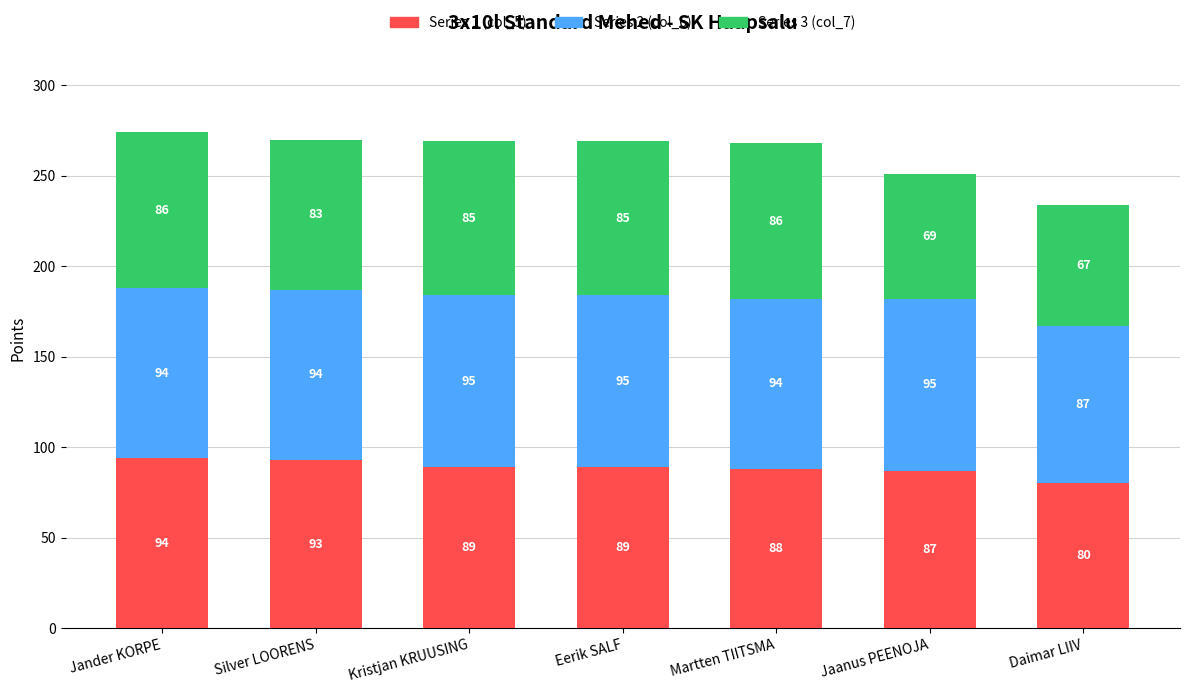

True or false: Series 1 (col_5) has a value of 89 at Kristjan KRUUSING.

True